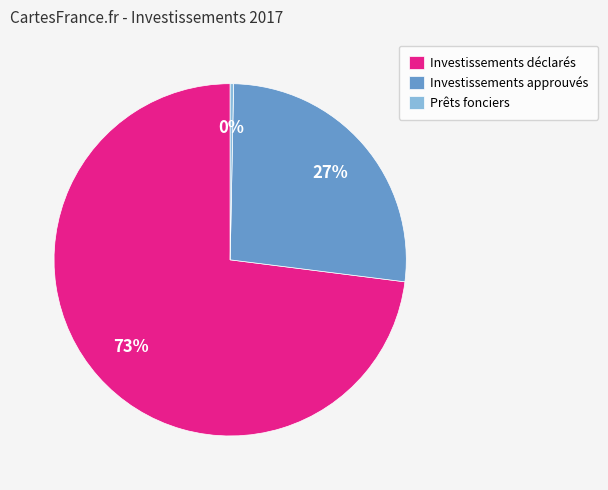

Between Investissements déclarés and Investissements approuvés, which is larger?

Investissements déclarés